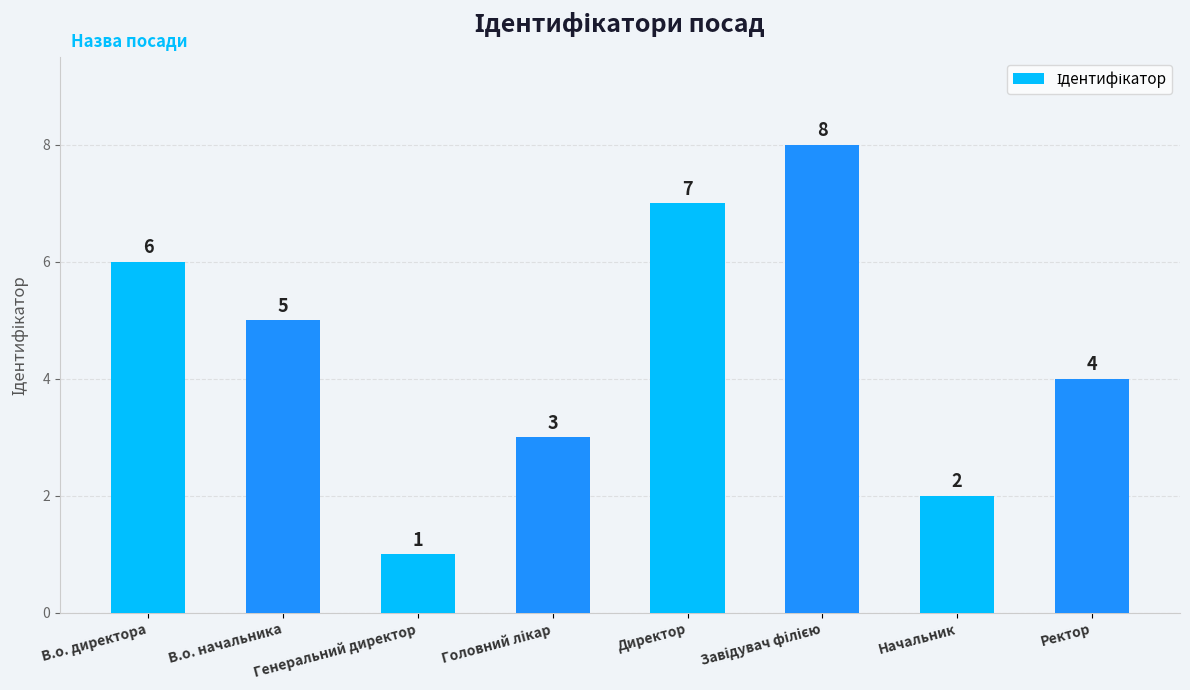

Approximately how many times larger is the value at В.о. начальника compared to Генеральний директор?

5.0